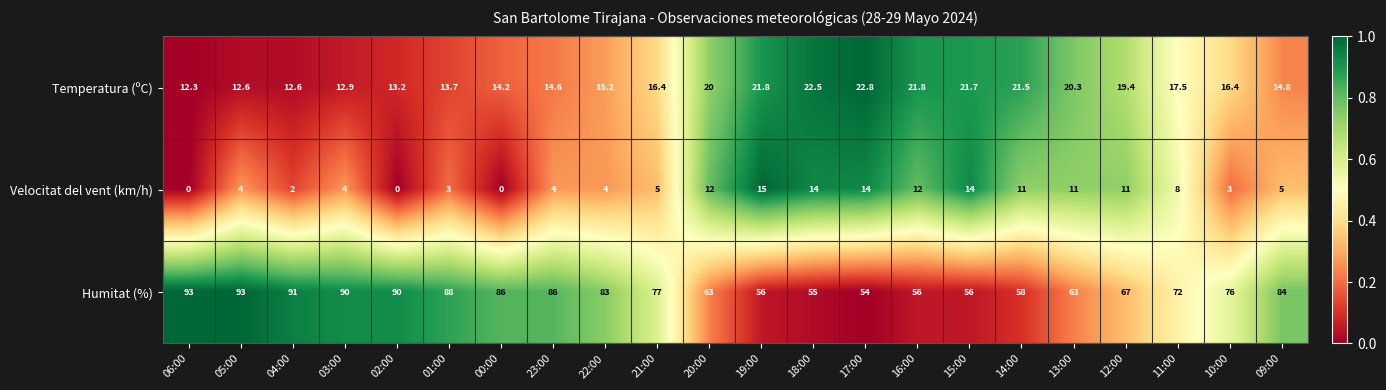

How many distinct data groups are displayed?

3